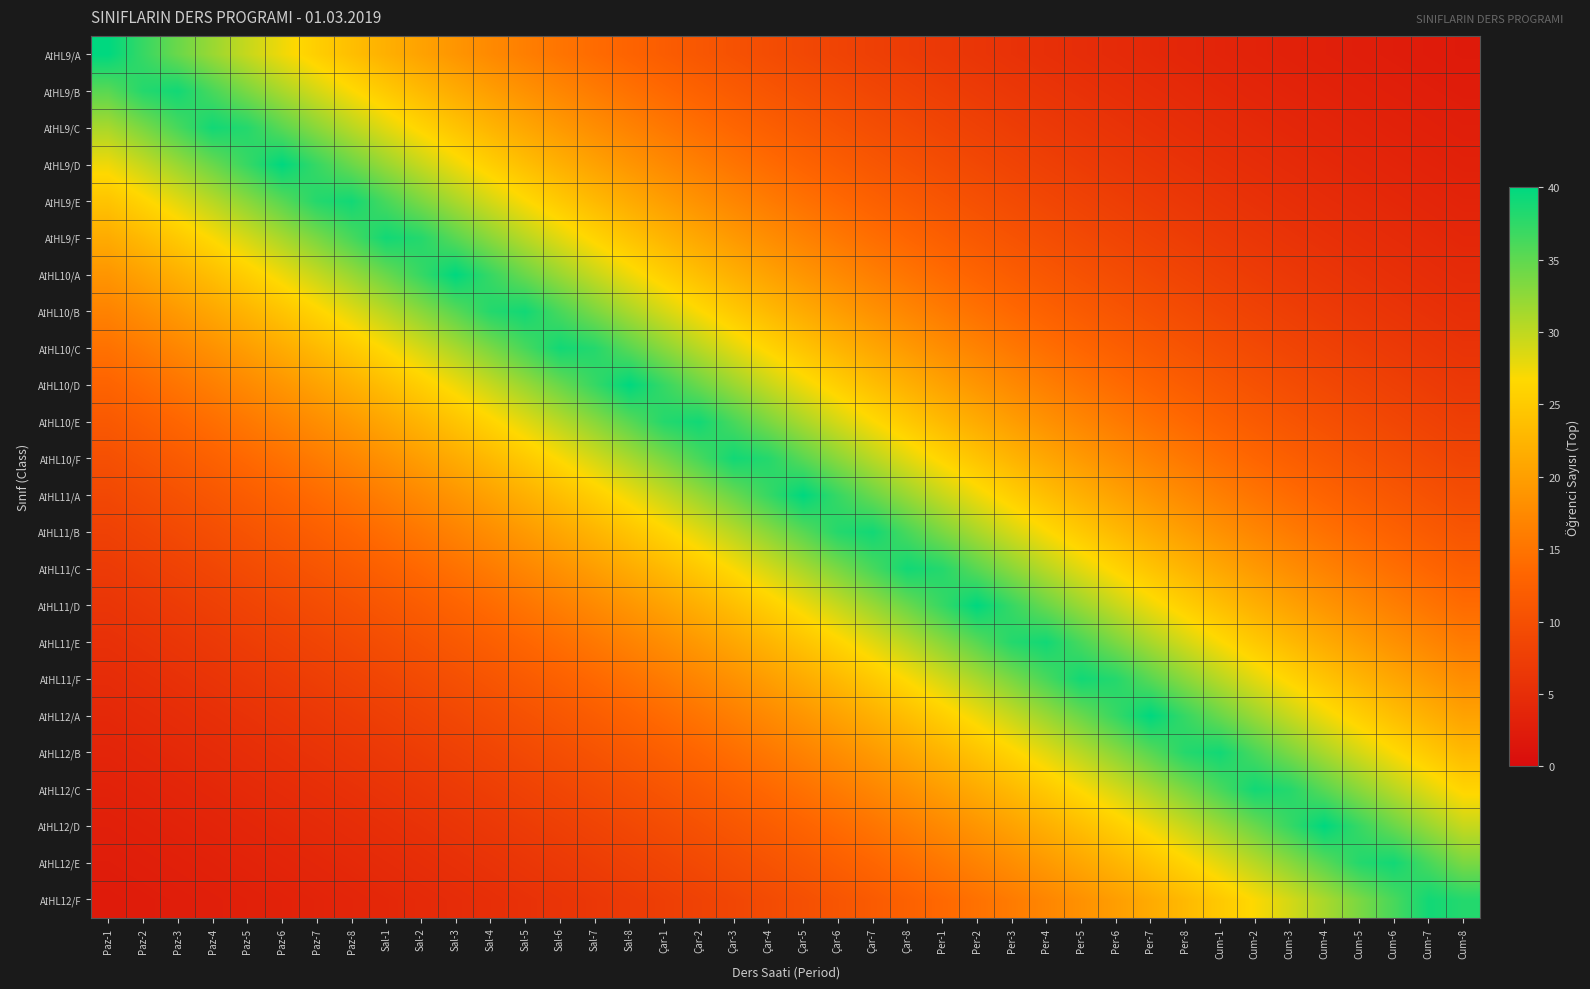

At which category does the chart reach its minimum across all series?

Cum-8